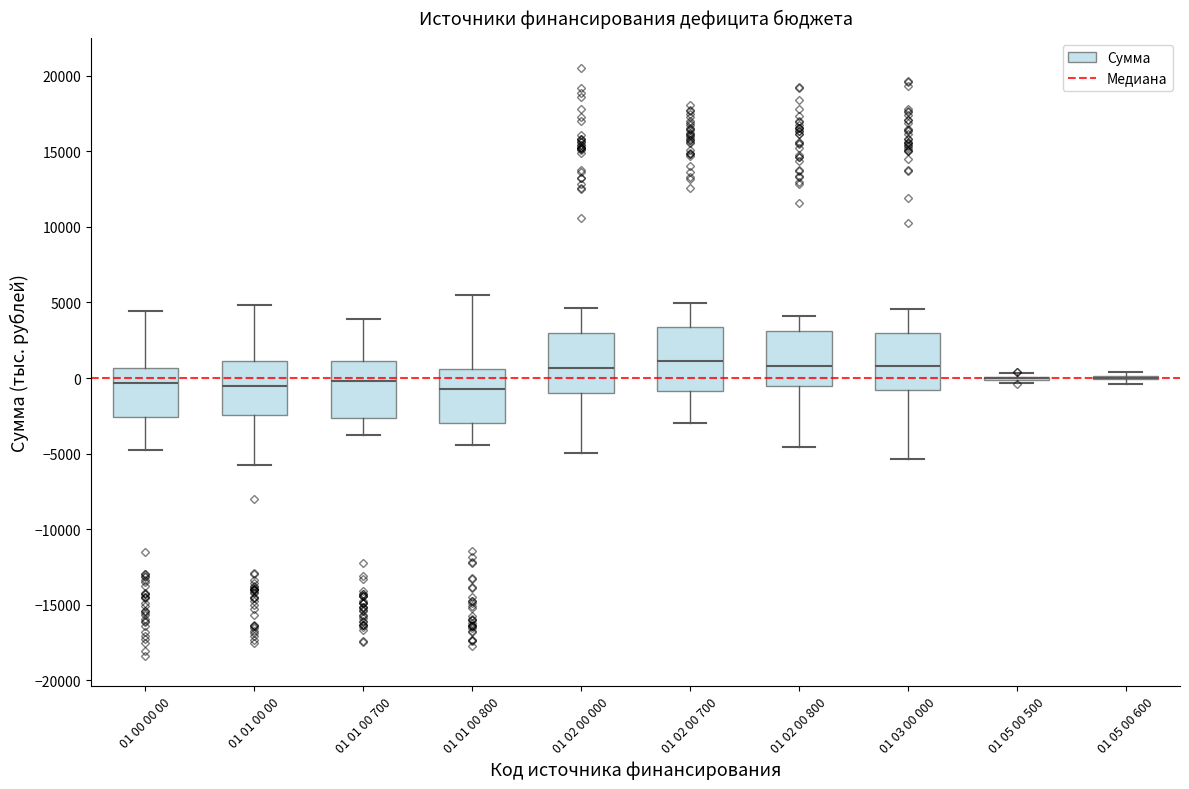

Reading left to right, transcribe this box plot: for each box, give where its median line is, the range the box spans, and where its two whiskers end, as read against the y-axis. The values are not printed on the chart, so give them approximately, as read against the axis.

01 00 00 00: median -500, box -2500 to 500, whiskers -4500 to 4500
01 01 00 00: median -500, box -2500 to 1000, whiskers -6000 to 5000
01 01 00 700: median 0, box -2500 to 1000, whiskers -4000 to 4000
01 01 00 800: median -500, box -3000 to 500, whiskers -4500 to 5500
01 02 00 000: median 500, box -1000 to 3000, whiskers -5000 to 4500
01 02 00 700: median 1000, box -1000 to 3500, whiskers -3000 to 5000
01 02 00 800: median 1000, box -500 to 3000, whiskers -4500 to 4000
01 03 00 000: median 1000, box -1000 to 3000, whiskers -5500 to 4500
01 05 00 500: box collapsed to a line at 0, whiskers -500 to 500
01 05 00 600: box collapsed to a line at 0, whiskers -500 to 500